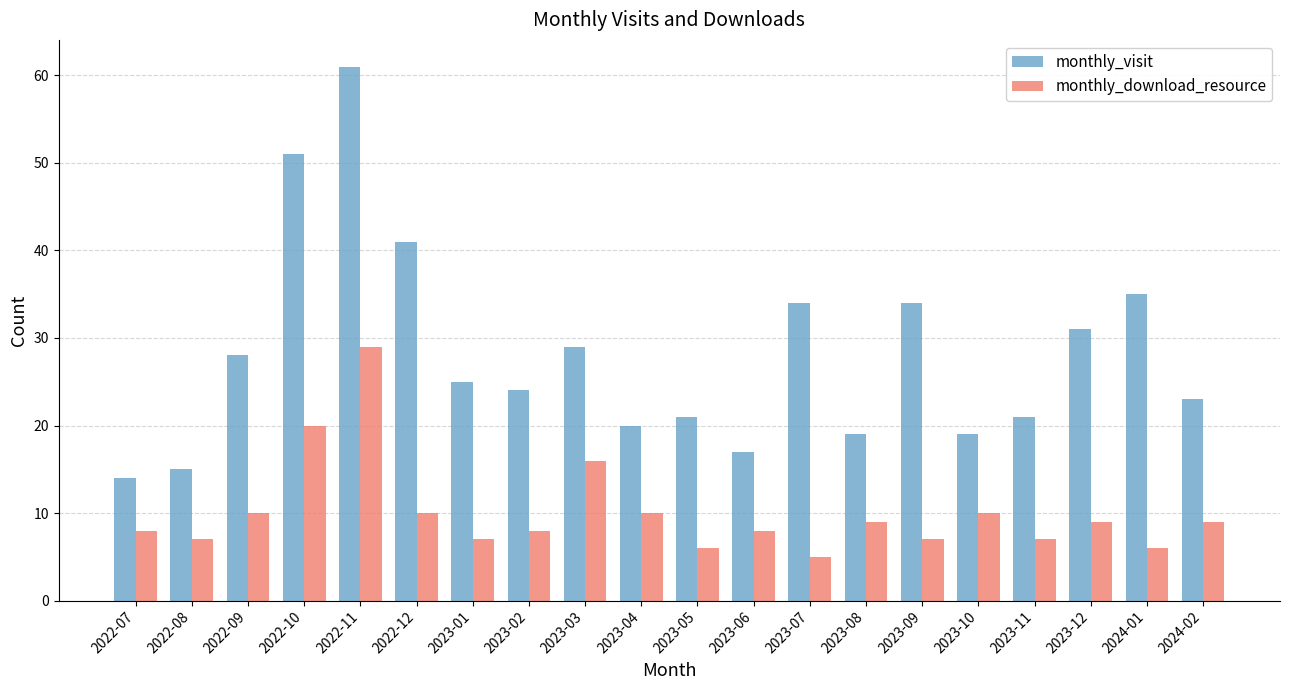

What is the spread (max minus min) of values at 2023-07?

29